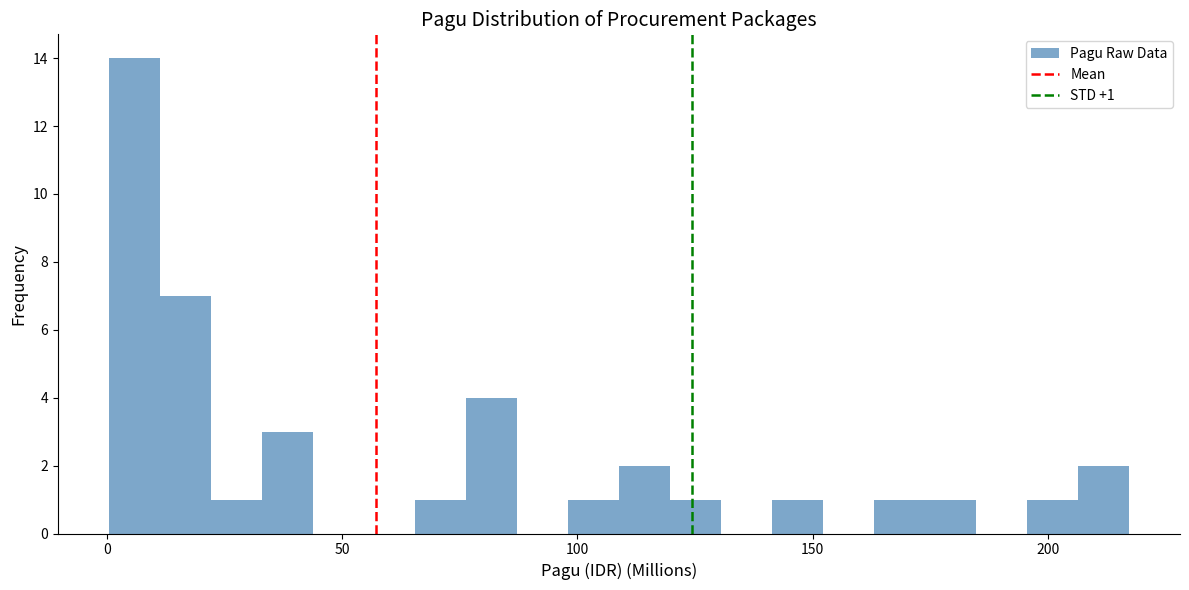

Read against the x-axis, roughly where is the centre of the tallest bar?

5